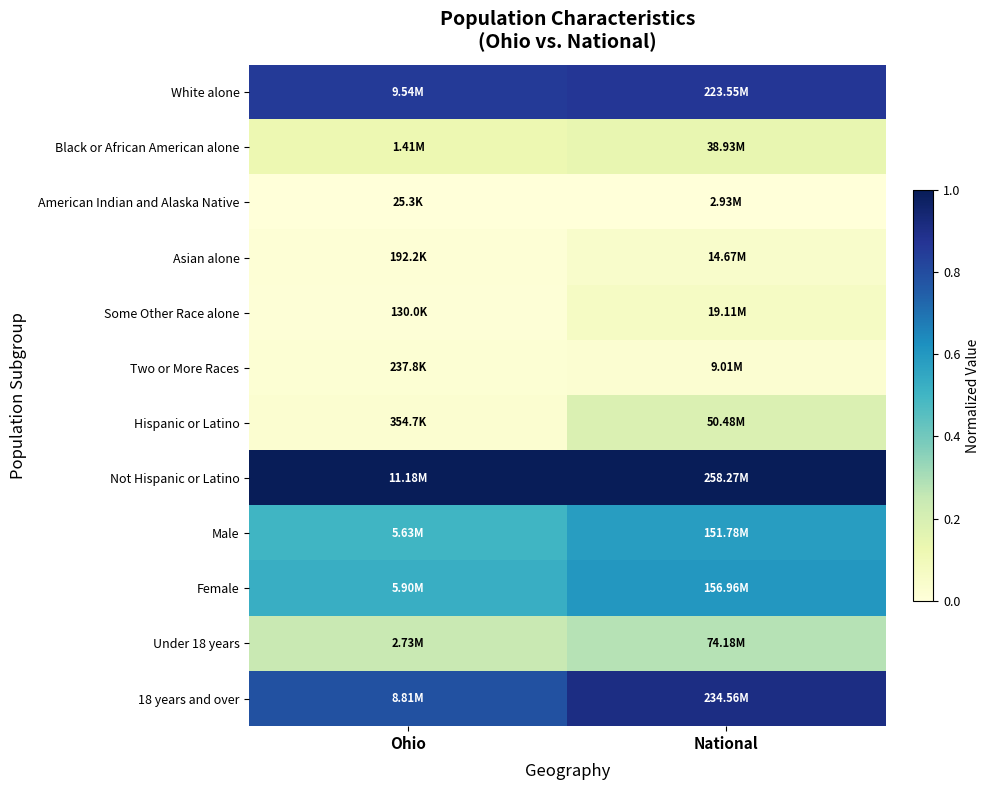

Reading left to right, extract all data points from this chart.

White alone: Ohio=0.9	National=0.9
Black or African American alone: Ohio=0.1	National=0.1
American Indian and Alaska Native: Ohio=0.0	National=0.0
Asian alone: Ohio=0.0	National=0.0
Some Other Race alone: Ohio=0.0	National=0.1
Two or More Races: Ohio=0.0	National=0.0
Hispanic or Latino: Ohio=0.0	National=0.2
Not Hispanic or Latino: Ohio=1.0	National=1.0
Male: Ohio=0.5	National=0.6
Female: Ohio=0.5	National=0.6
Under 18 years: Ohio=0.2	National=0.3
18 years and over: Ohio=0.8	National=0.9